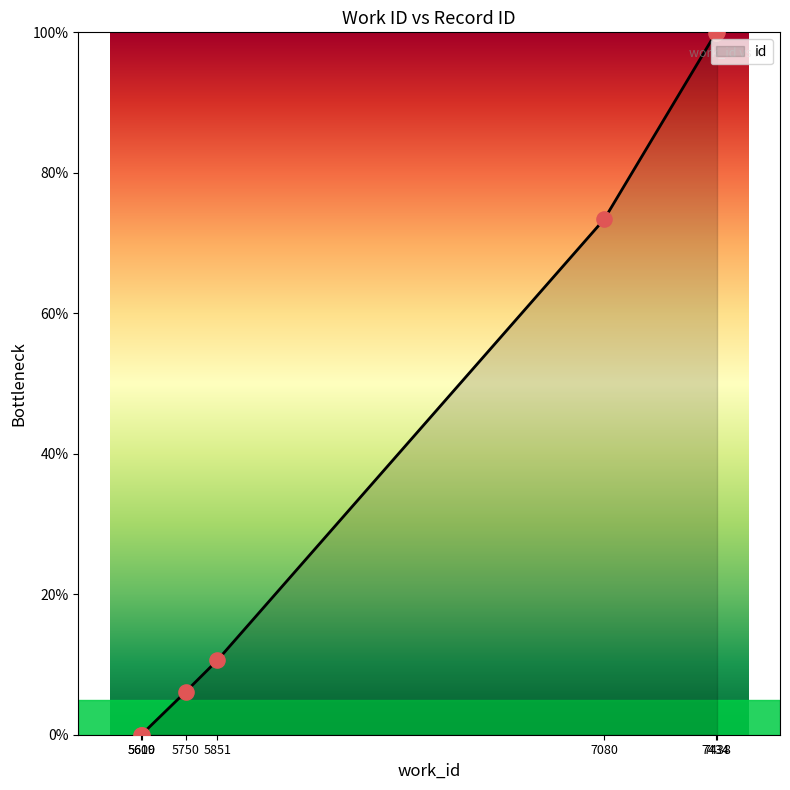

What is the change in value from 5750 to 7434?

+93.8